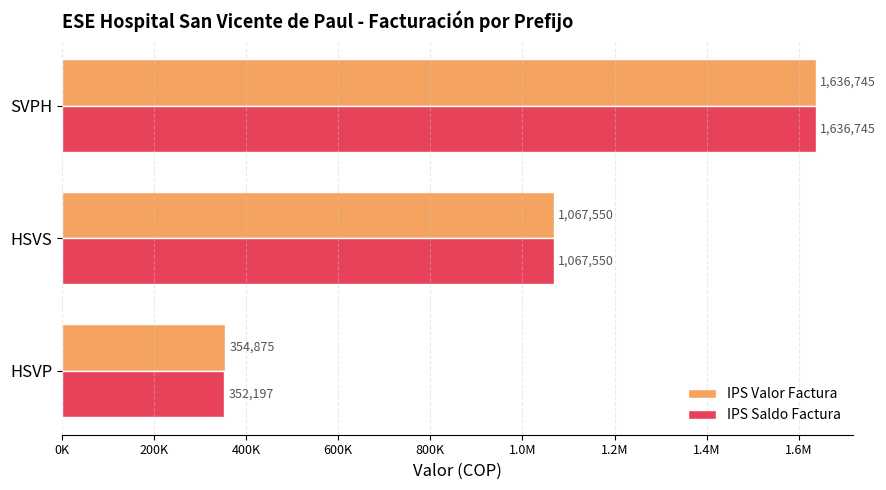

Reading left to right, list all the values displayed in this chart.

IPS Valor Factura: 354875	1067550	1636745
IPS Saldo Factura: 352197	1067550	1636745